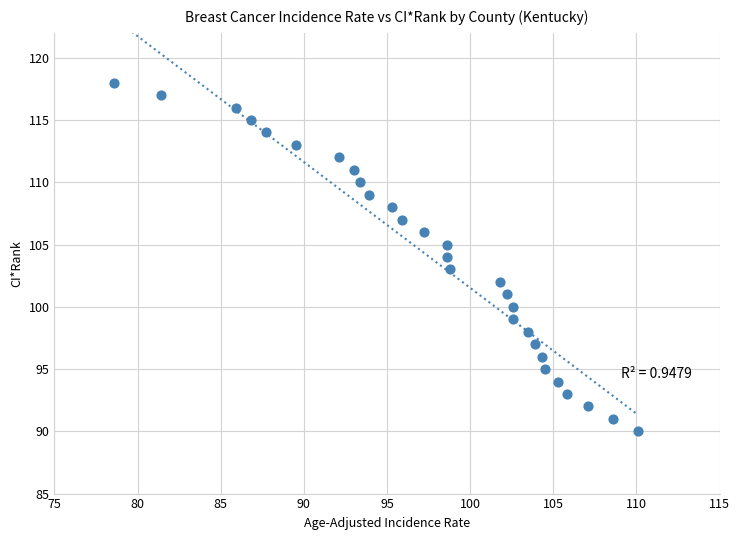

What is the range of Y values (max minus min)?

28